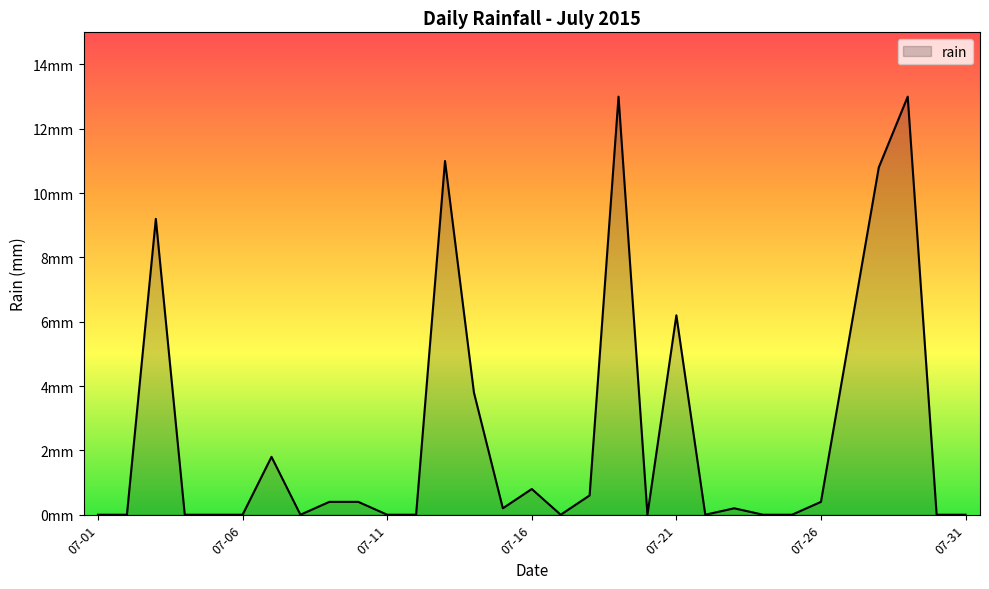

At which label is the value closest to 6?

07-21